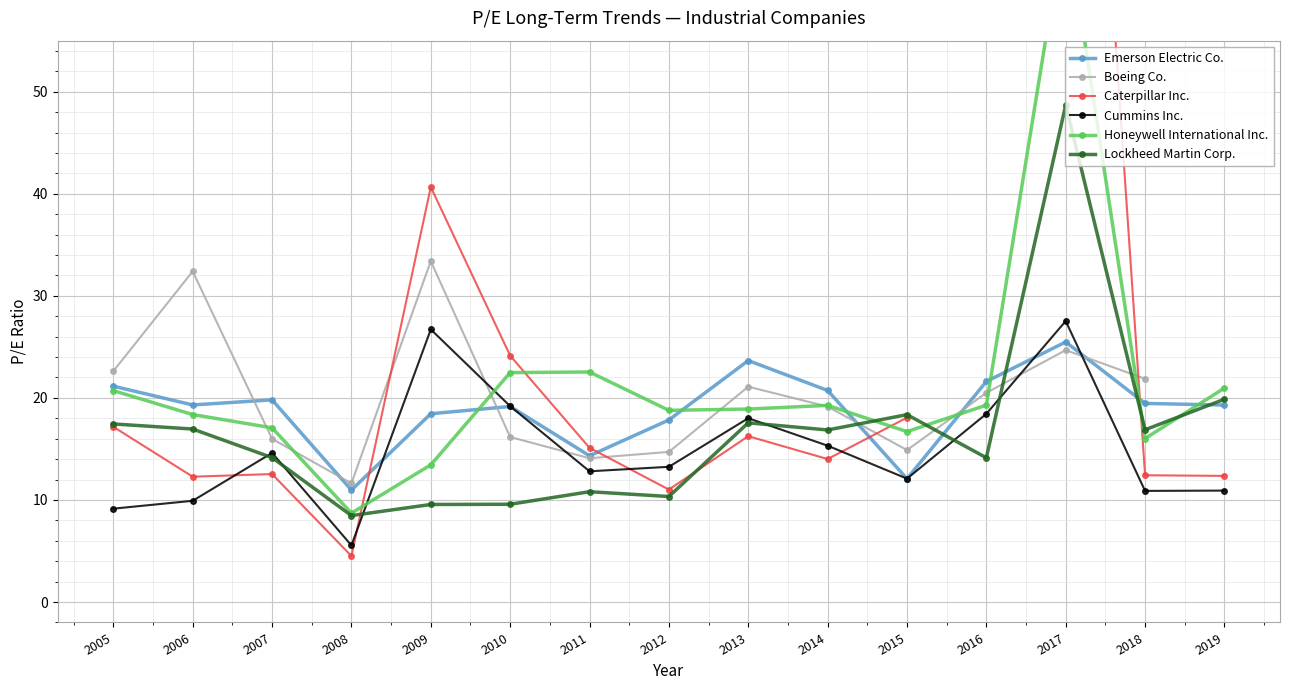

In Honeywell International Inc., how many points are higher than both neighbors (excluding endpoints)?

3